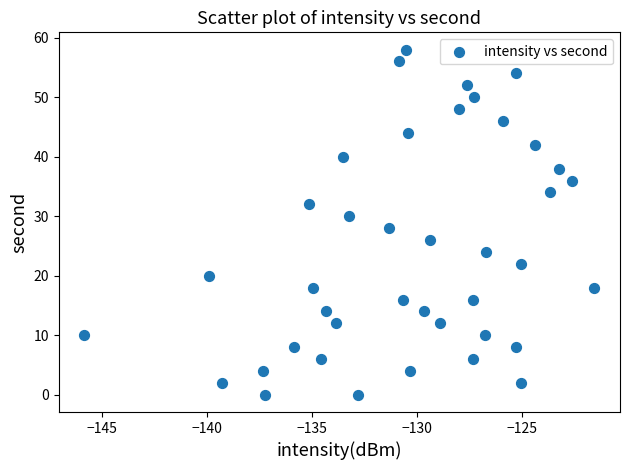

What is the range of Y values (max minus min)?

58